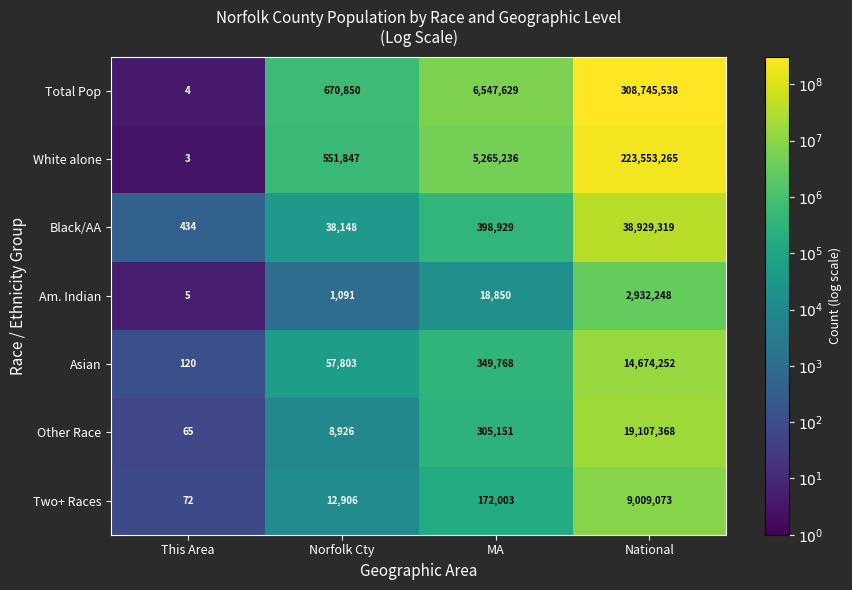

Which series has the largest total across all categories?

Total Pop